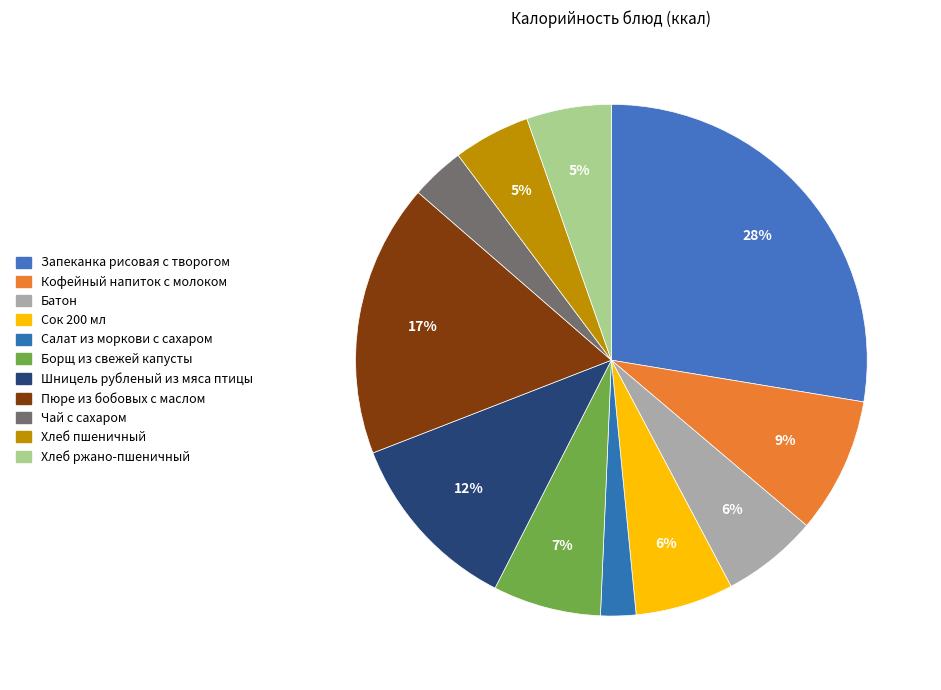

To the nearest percent, what portion does Хлеб пшеничный represent?

5%